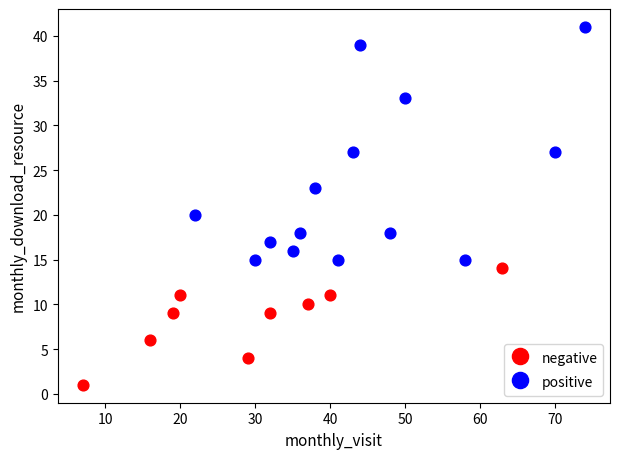

Which series has the largest Y range (max minus min)?

positive